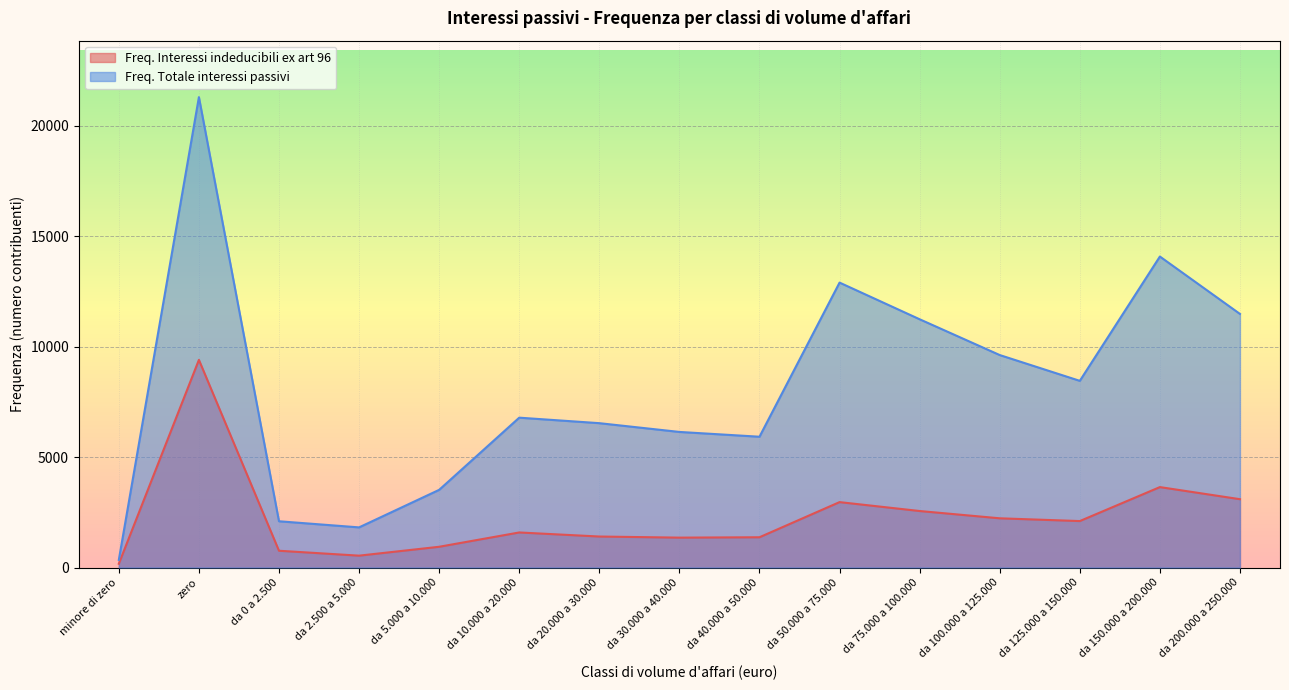

At which category does the chart reach its peak across all series?

zero